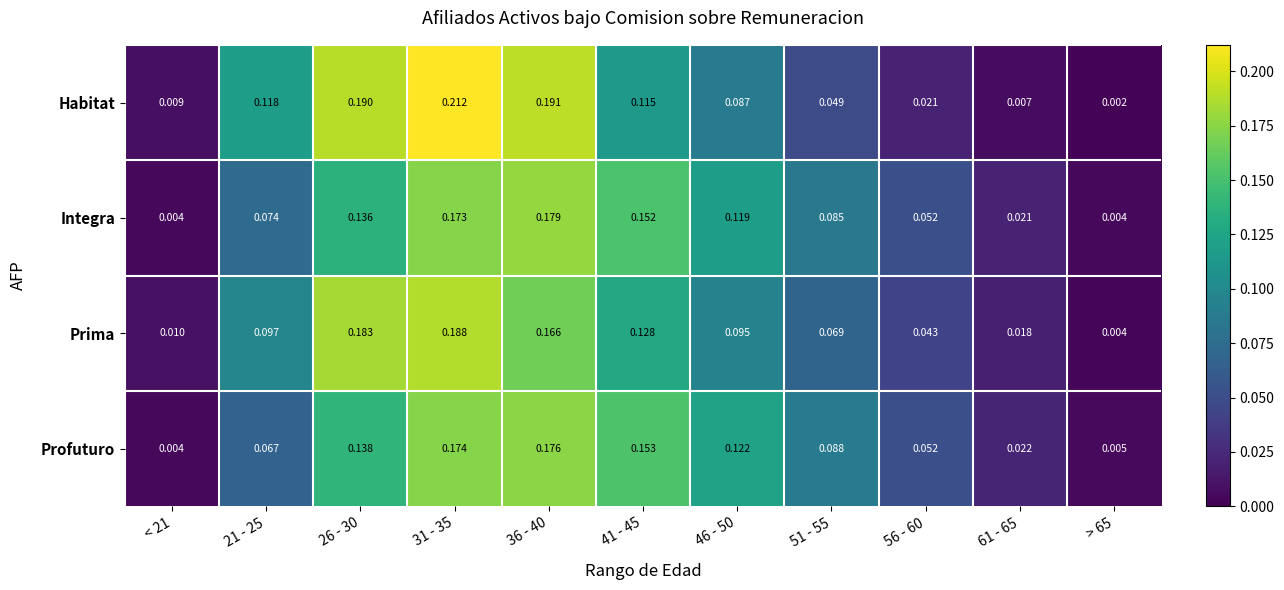

How many categories are shown in the chart?

11